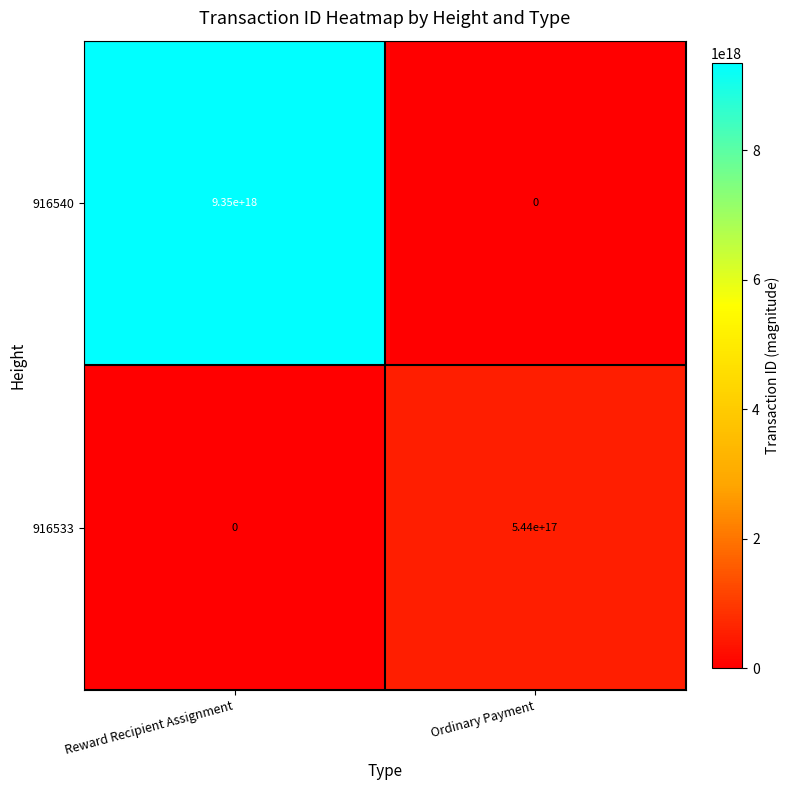

Is it true that 916533 equals 259564847197252672 at Reward Recipient Assignment?

False